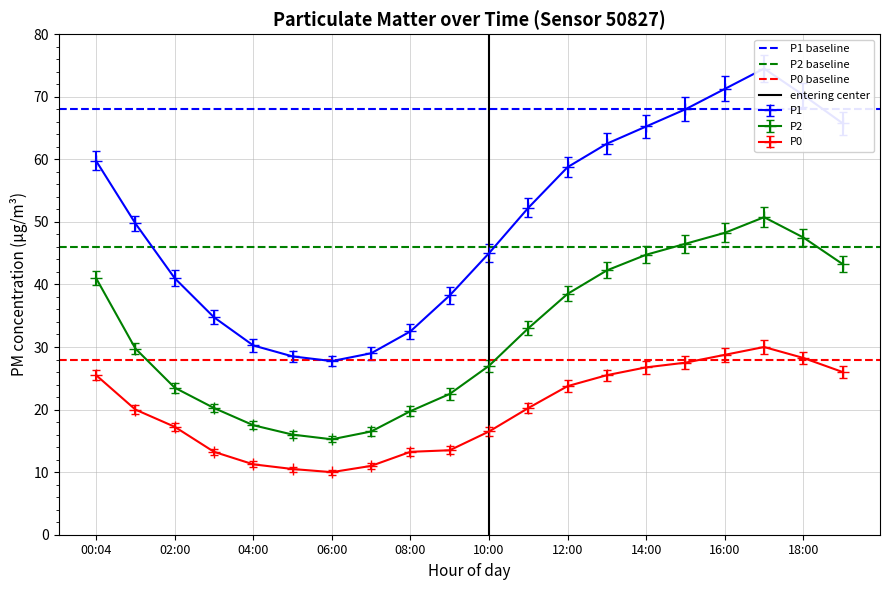

True or false: P2 has a value of 41.0 at 00:04.

True